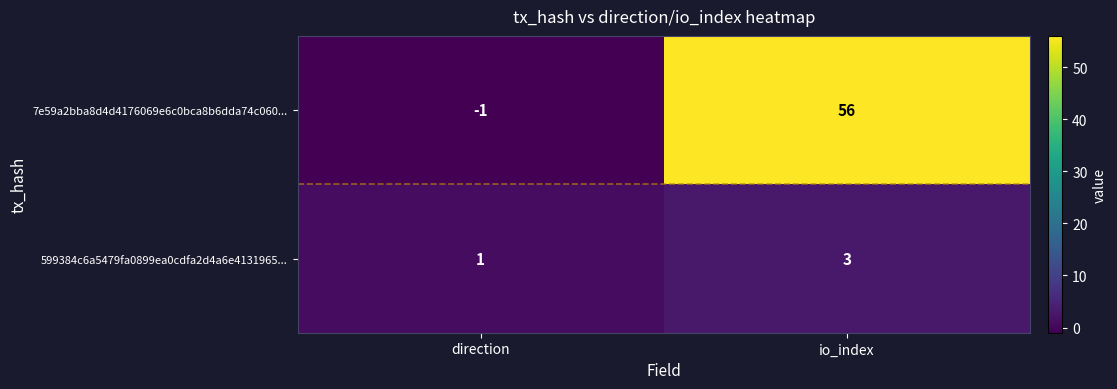

Reading right to left, what are all the values shown in this chart?

7e59a2bba8d4d4176069e6c0bca8b6dda74c060...: 56	-1
599384c6a5479fa0899ea0cdfa2d4a6e4131965...: 3	1